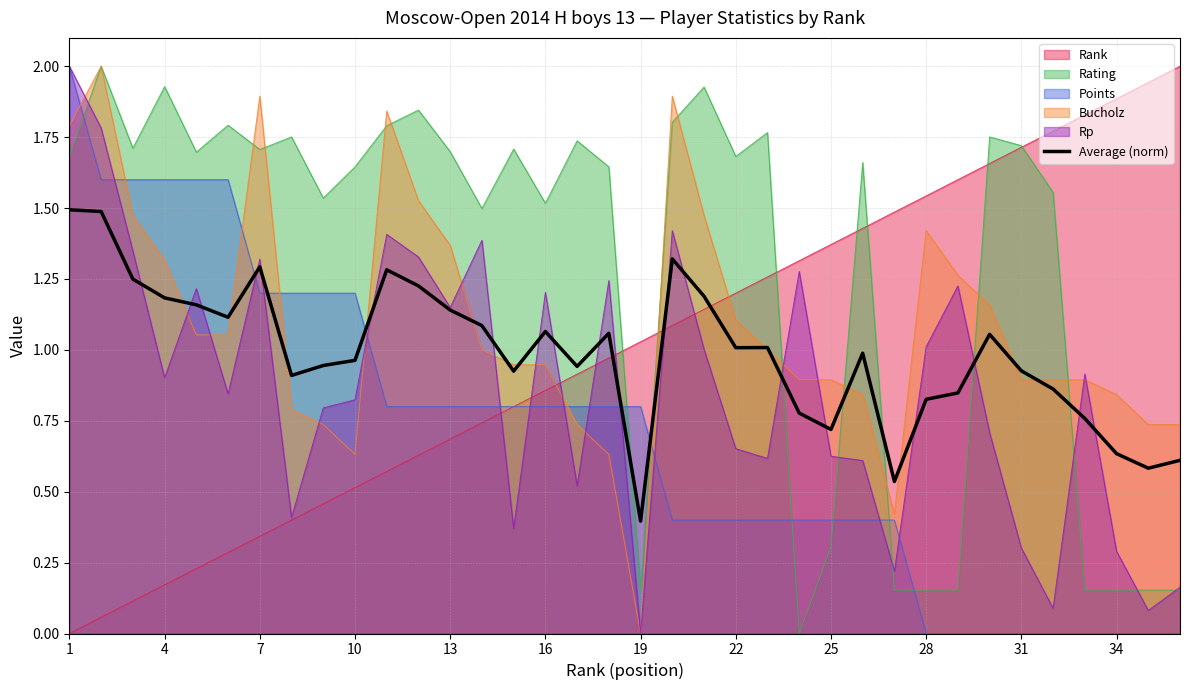

What is the maximum value for Rp?

2.0